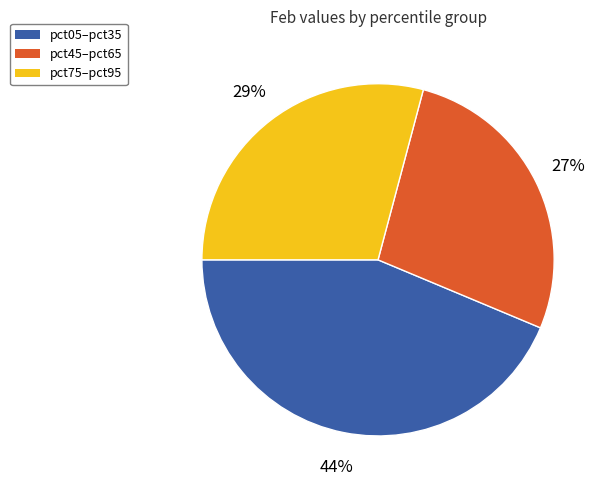

What percentage is the pct75–pct95 slice, to the nearest percent?

29%